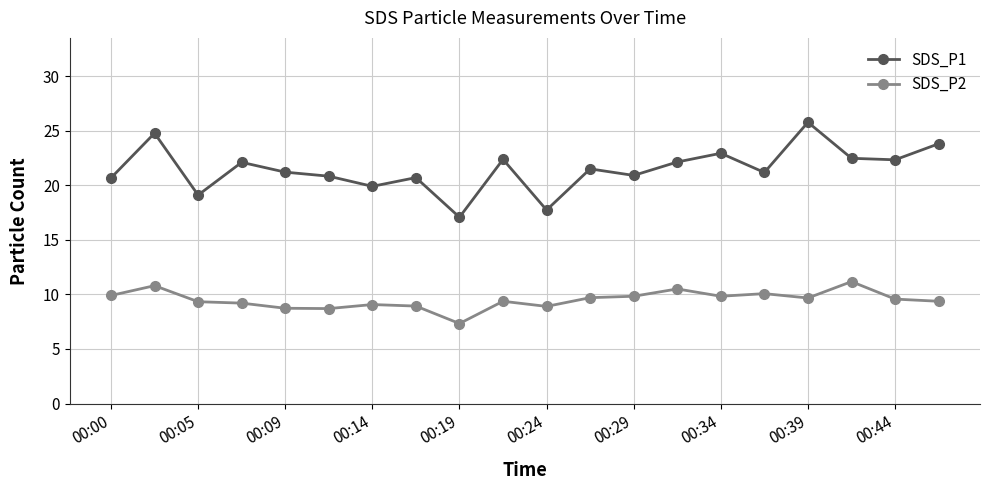

Rank the series by their maximum value, from lowest to highest.

SDS_P2, SDS_P1